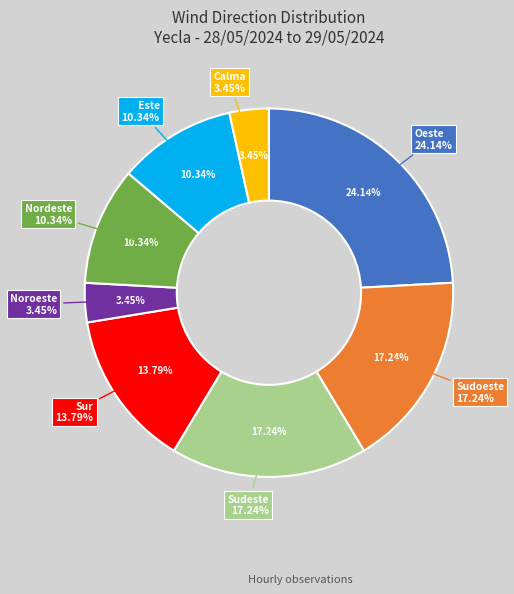

To the nearest percent, what is the average slice percentage?

12%